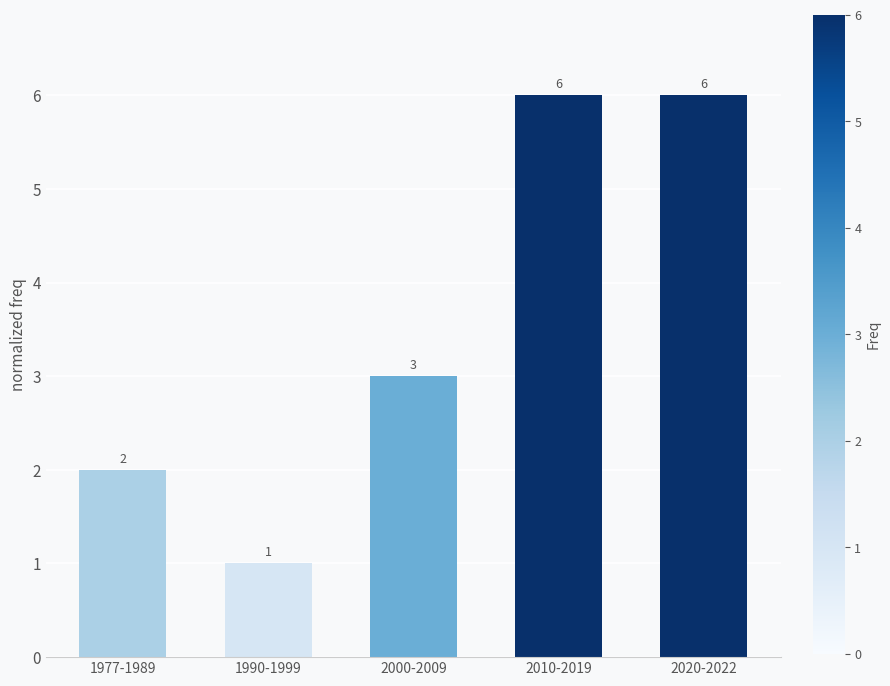

What is the value of the 5th bar from the left?

6